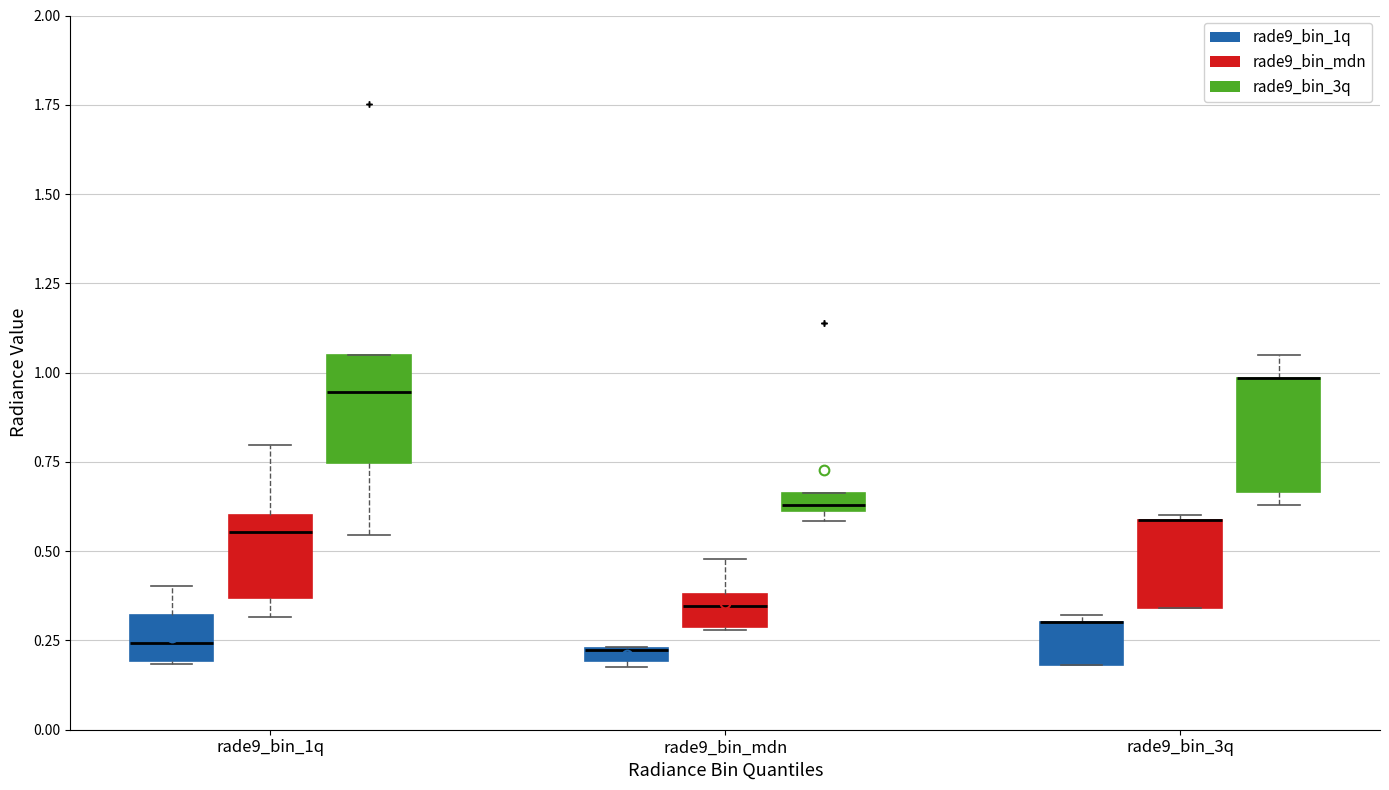

Where does the lower whisker of the box for rade9_bin_1q (rade9_bin_mdn) end on the y-axis? The values are not printed on the chart, so give them approximately, as read against the axis.

0.30